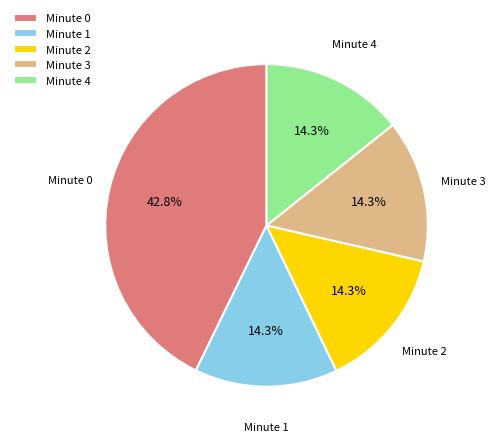

What is the ratio of the value at Minute 0 to the value at Minute 1?

3.0